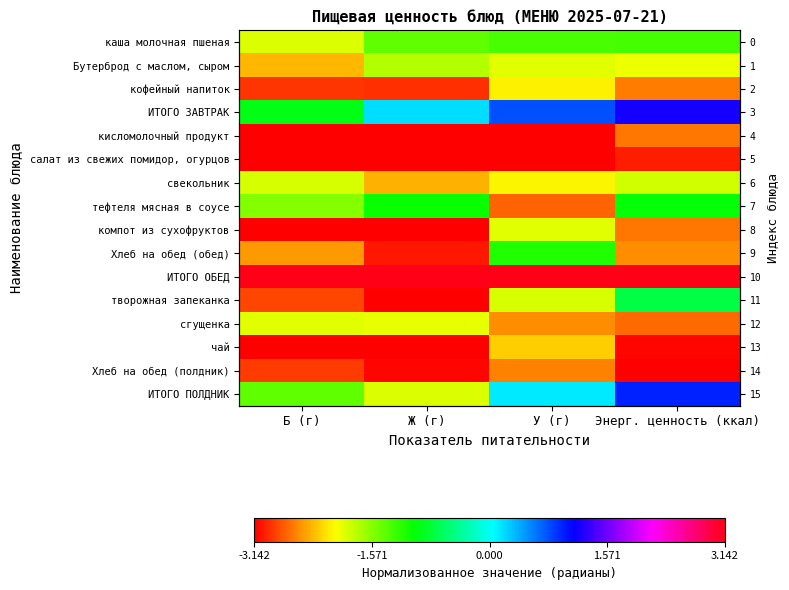

What is the smallest value displayed?

-3.1